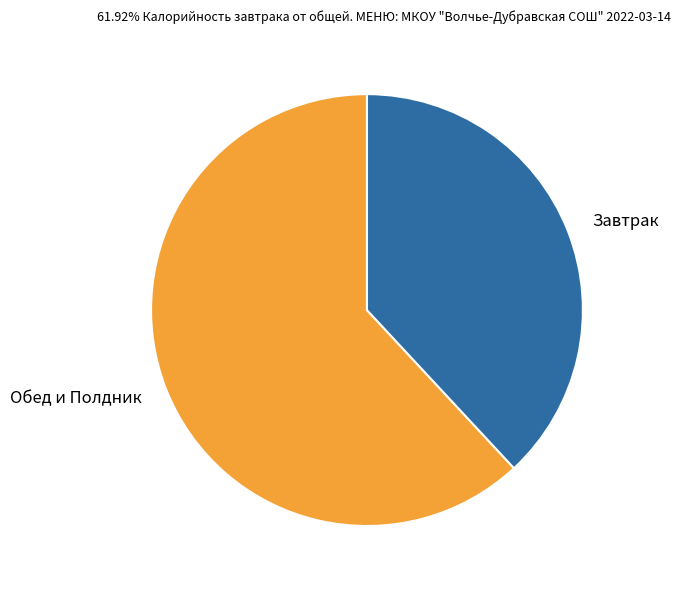

Do Завтрак and Обед и Полдник together represent more than half of the pie?

Yes